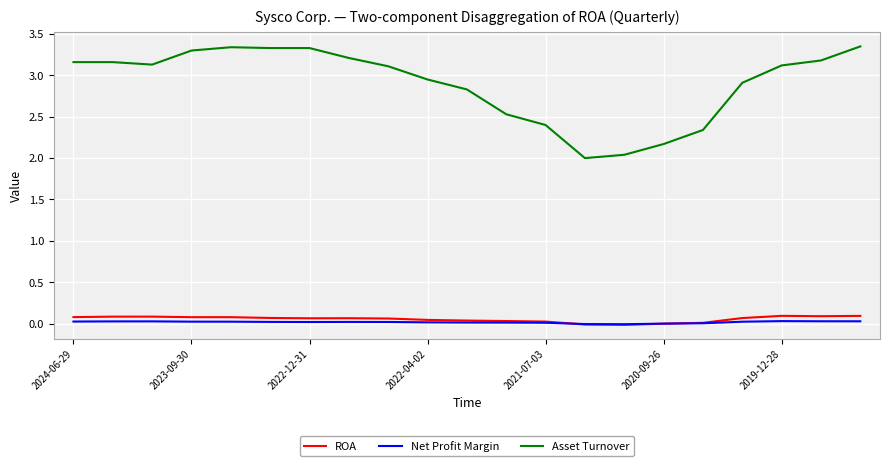

How many series are shown in this chart?

3